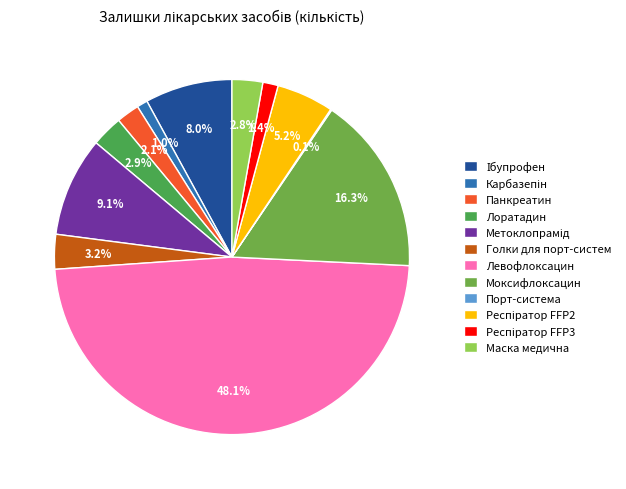

To the nearest percent, what portion does Ібупрофен represent?

8%